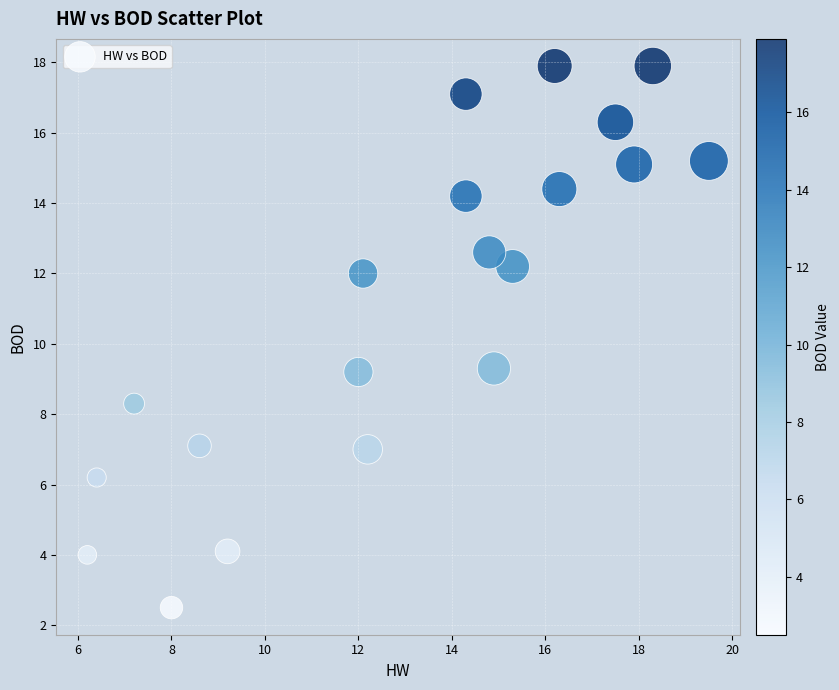

What is the range of Y values (max minus min)?

15.4